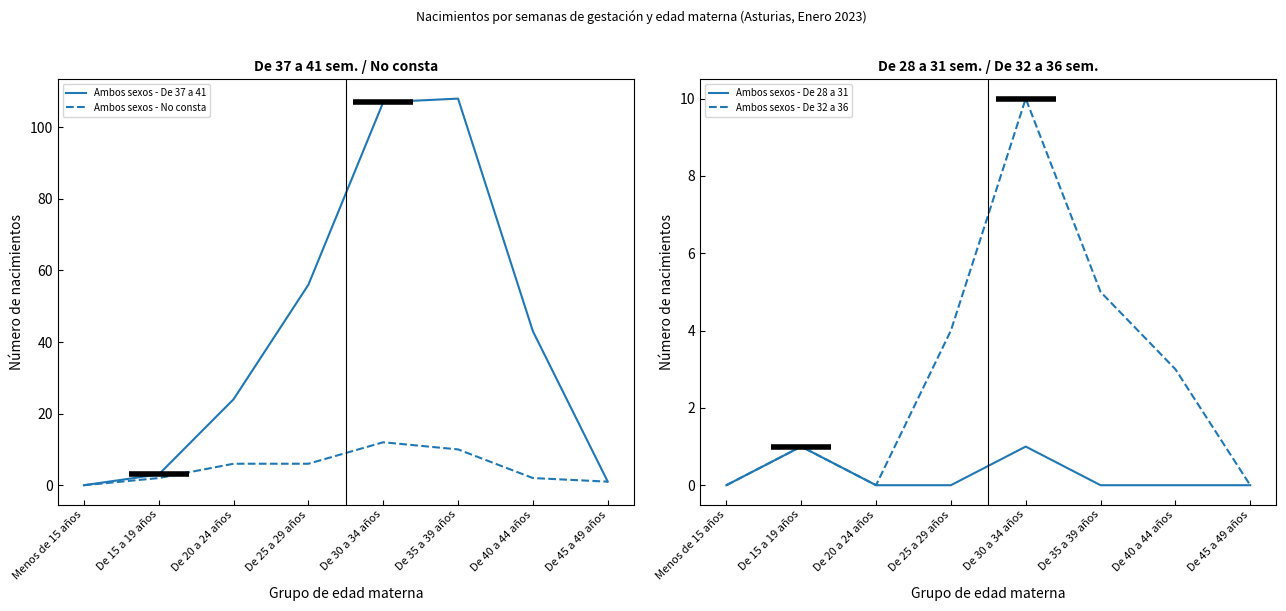

At which category does Ambos sexos - De 28 a 31 reach its first local peak?

De 15 a 19 años